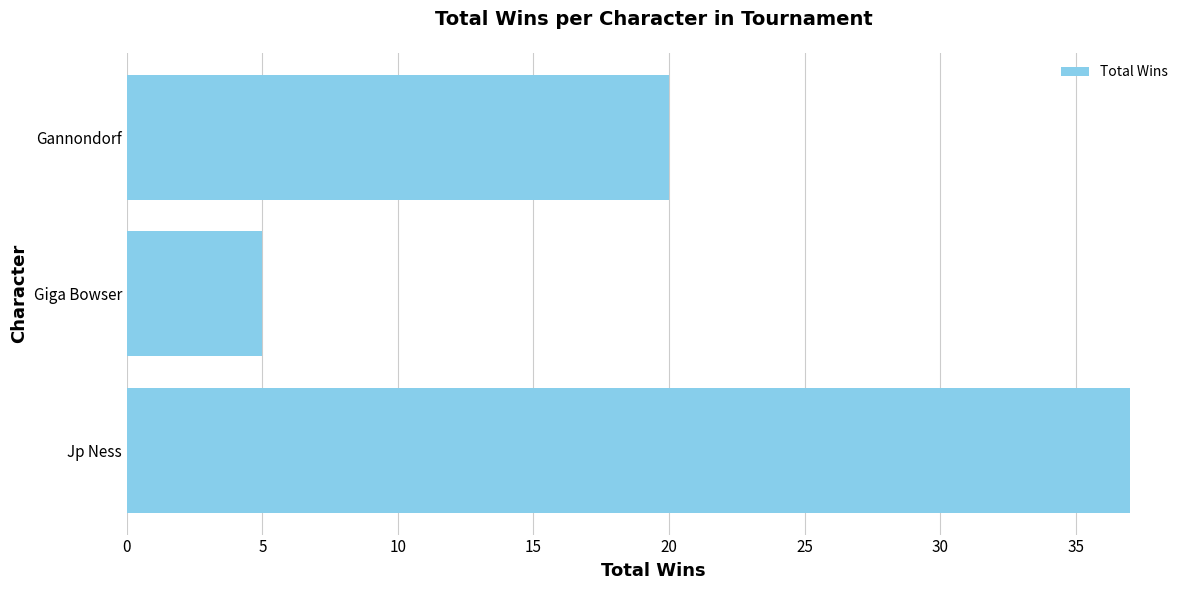

Reading bottom to top, extract all data points from this chart.

Jp Ness=37	Giga Bowser=5	Gannondorf=20